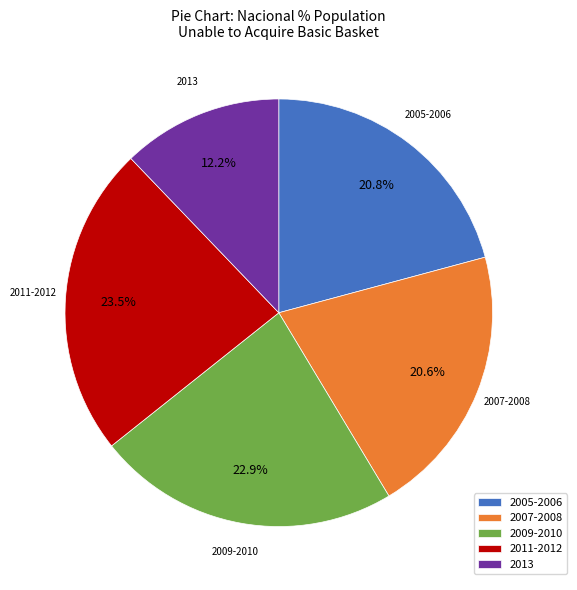

Does 2013 account for over 50% of the chart?

No